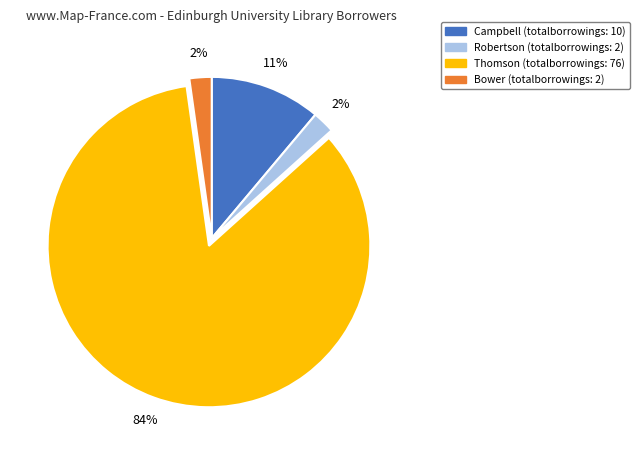

Which slice is the largest?

Thomson